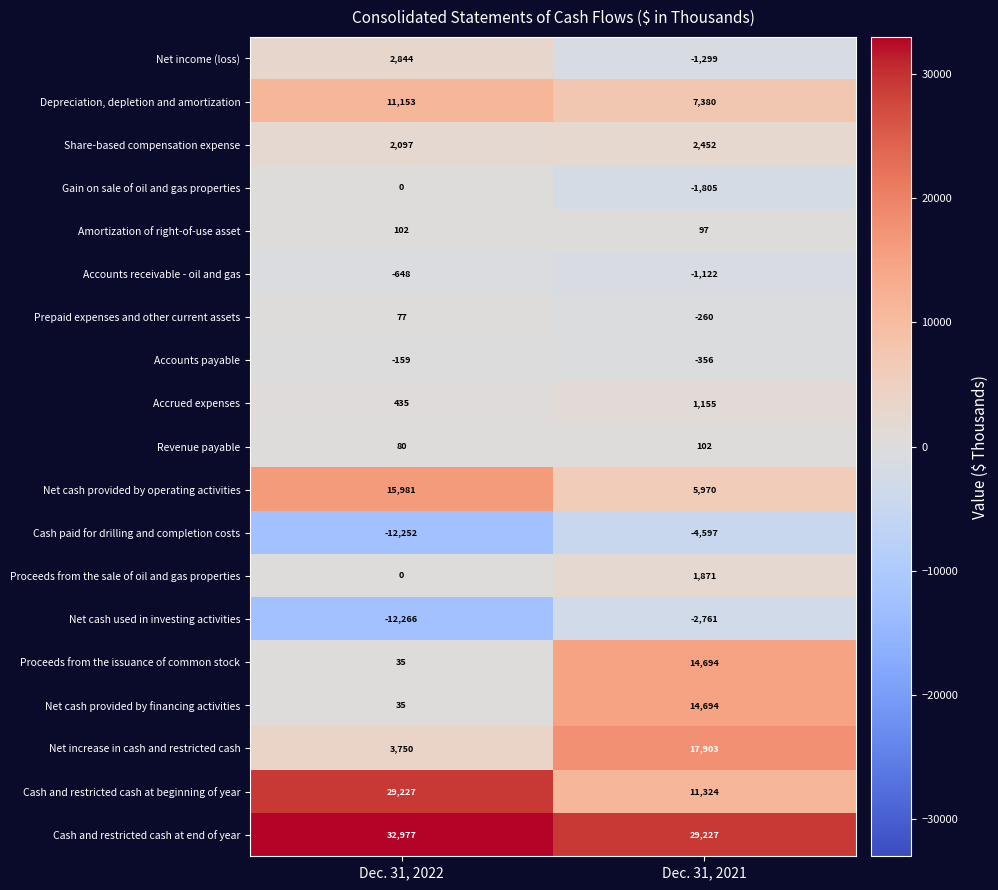

What is the approximate value of Share-based compensation expense at Dec. 31, 2021?

2452